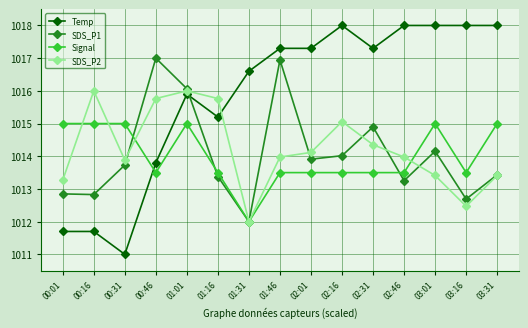

What is the spread (max minus min) of values at 01:46?

3.8